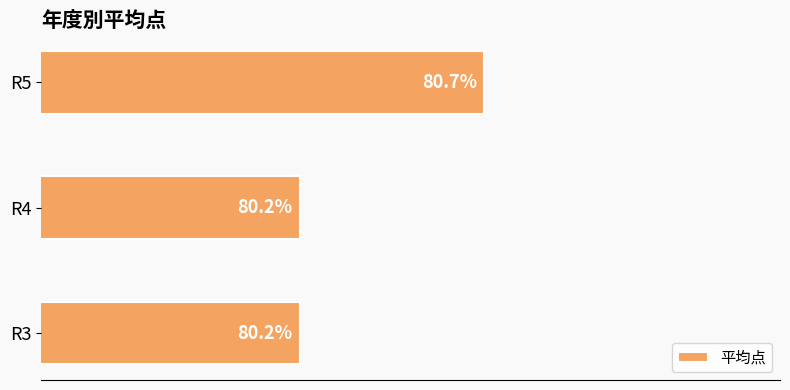

Which has a higher value, R4 or R5?

R5